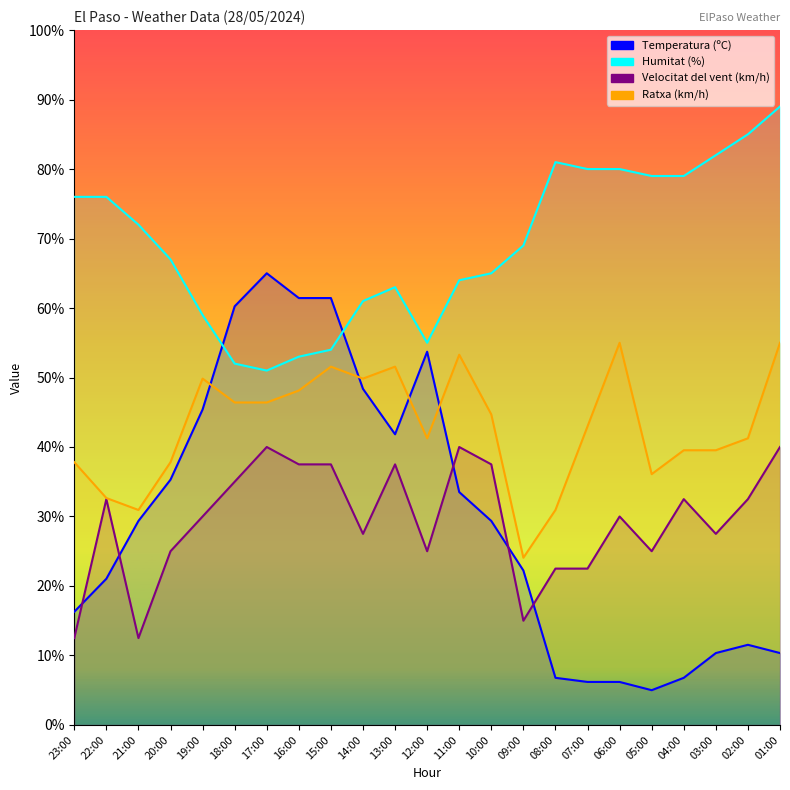

Rank the categories by Ratxa (km/h) value from lowest to highest.

09:00, 21:00, 08:00, 22:00, 05:00, 23:00, 20:00, 04:00, 03:00, 12:00, 02:00, 07:00, 10:00, 18:00, 17:00, 16:00, 19:00, 14:00, 15:00, 13:00, 11:00, 06:00, 01:00